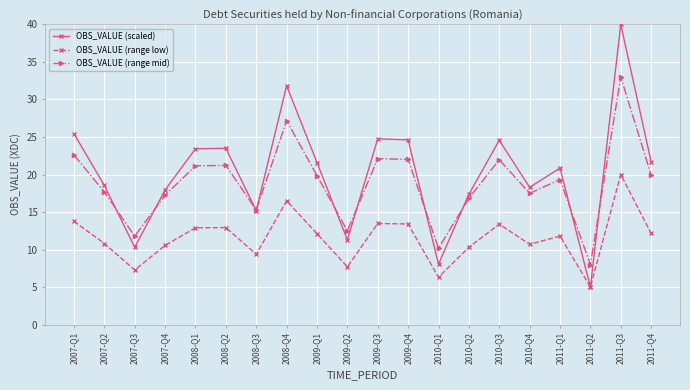

Where is the first local minimum for OBS_VALUE (range low)?

2007-Q3